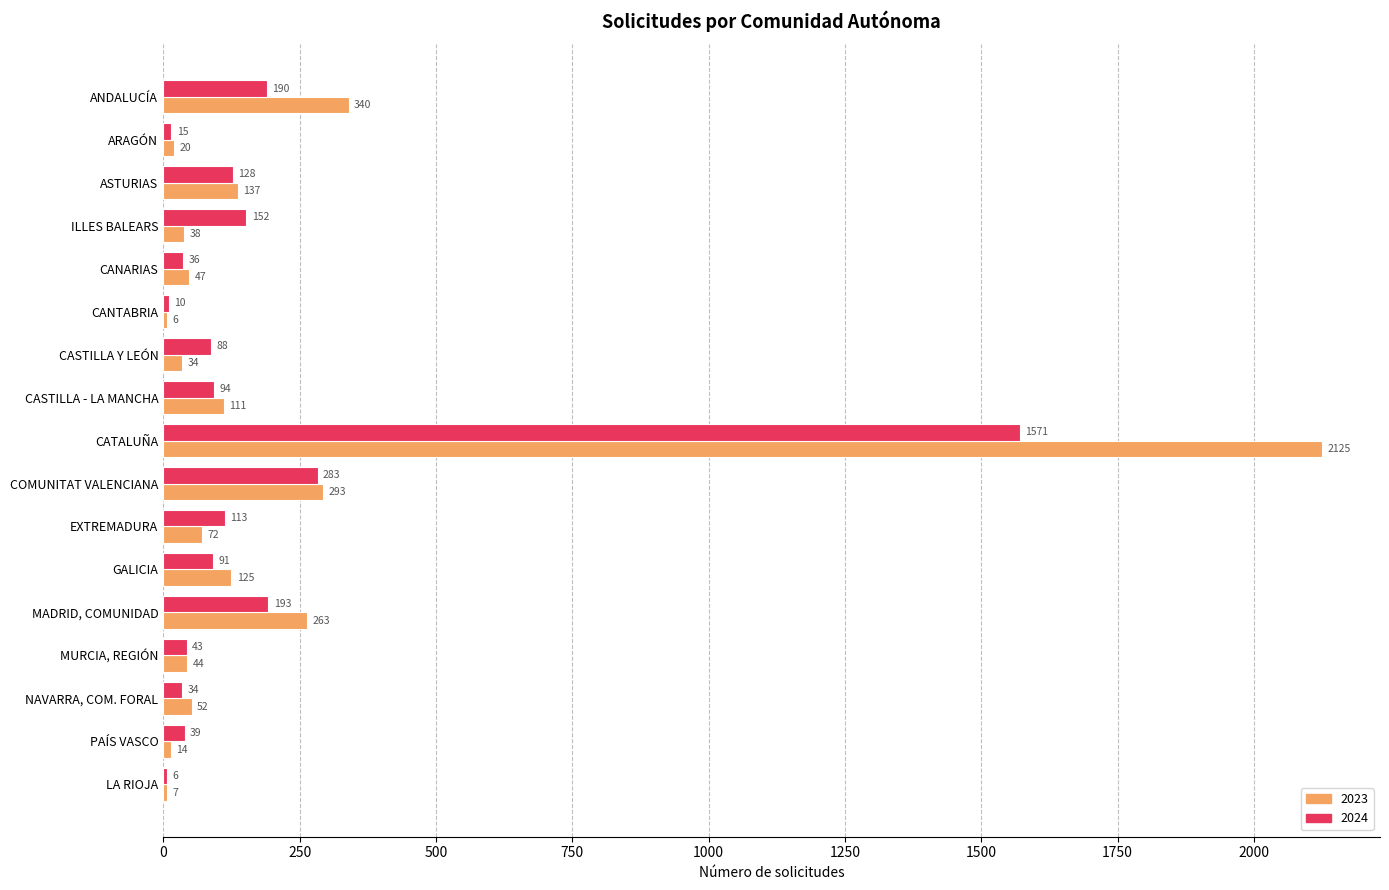

What is the sum of all 2023 values?

3728